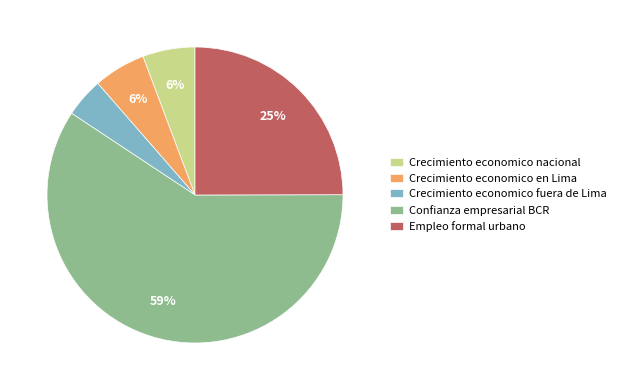

Approximately how many times larger is the value at Crecimiento economico en Lima compared to Crecimiento economico nacional?

1.0